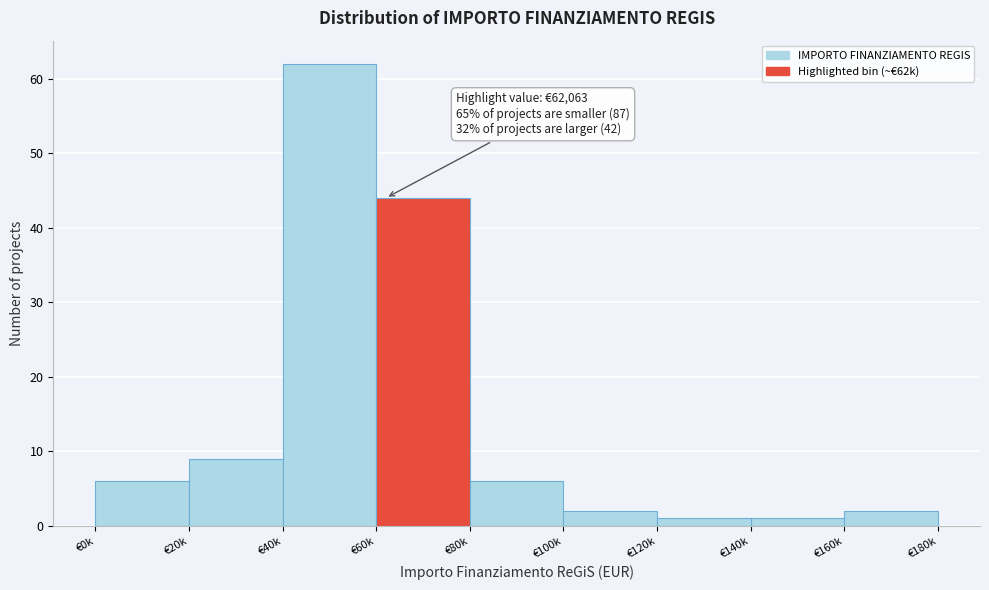

Reading left to right, what are all the values shown in this chart?

6	9	62	44	6	2	1	1	2